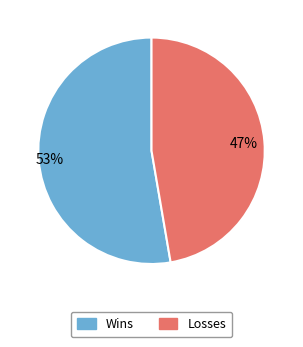

Is there any slice that represents more than half of the pie?

Yes